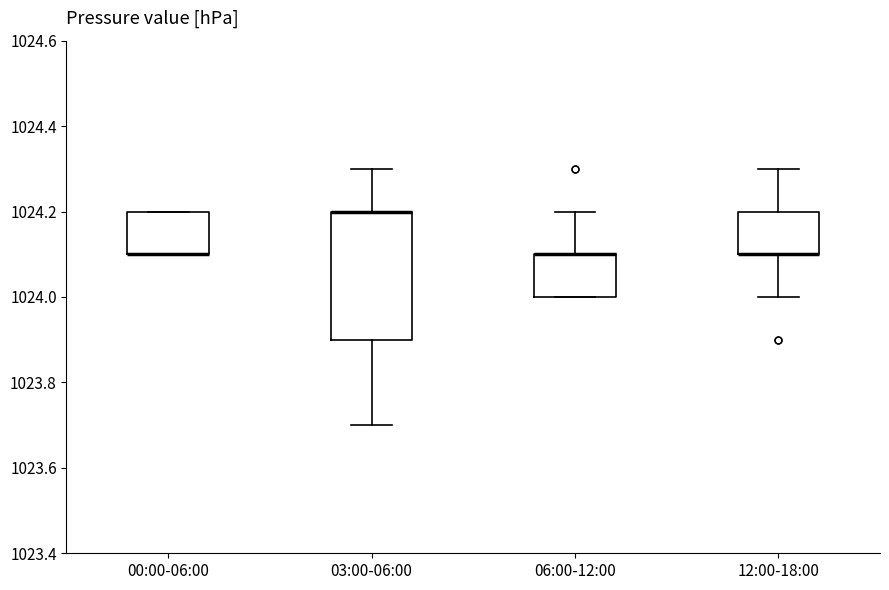

Comparing the boxes themselves (not the whiskers), which one is the tallest?

03:00-06:00